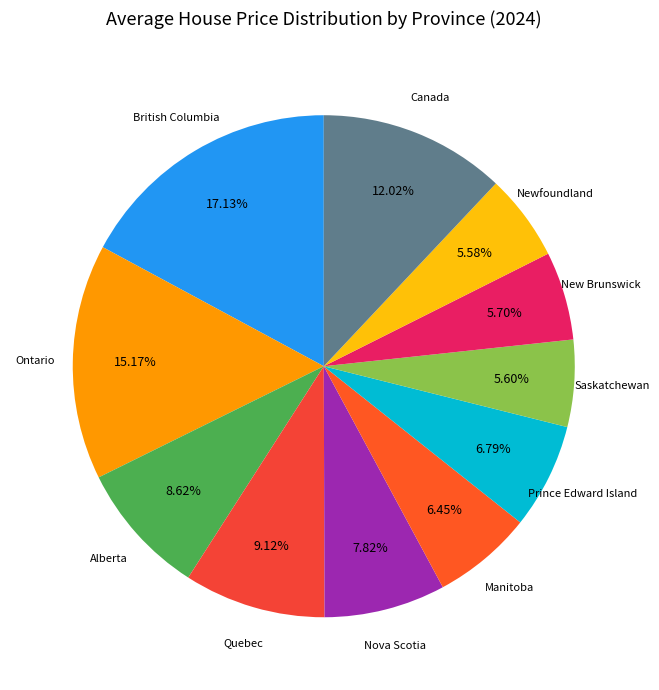

How many segments does this pie chart have?

11